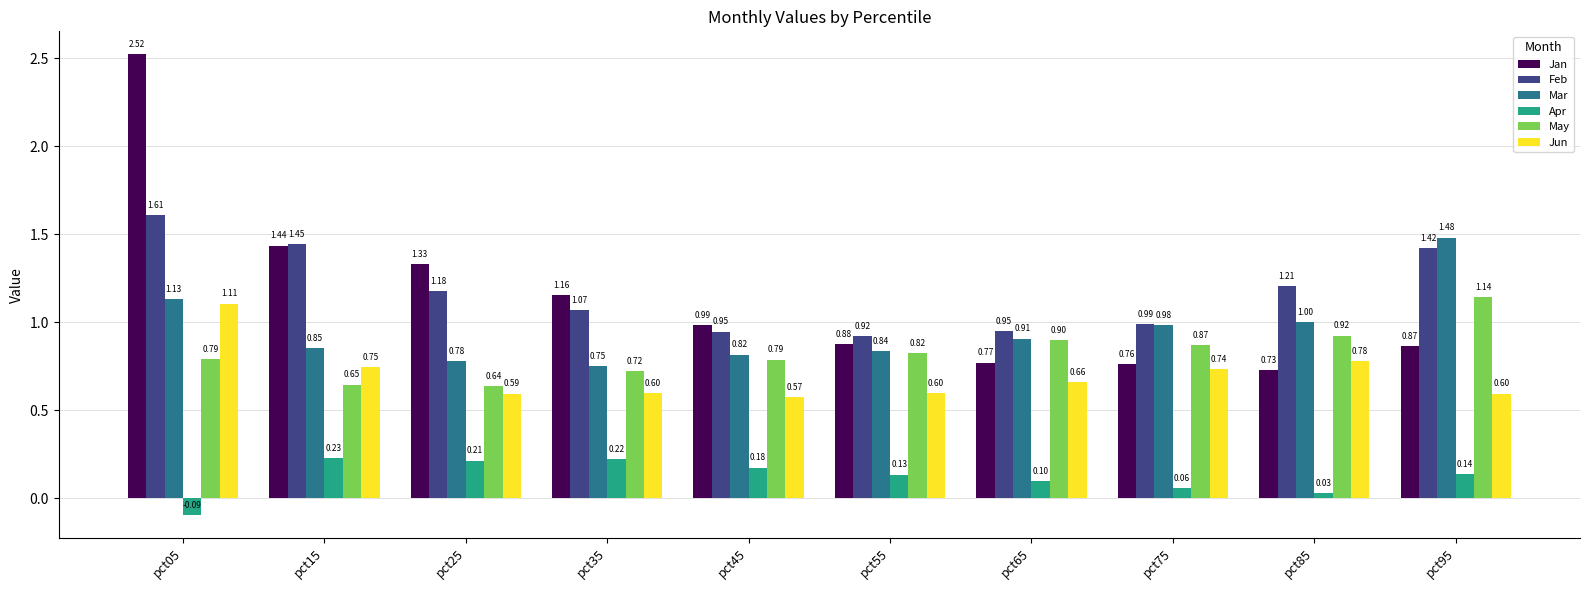

Which series has the widest spread of values?

Jan